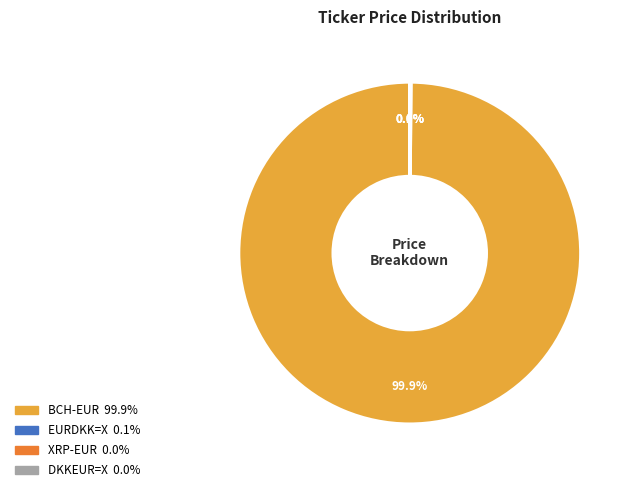

Is there a majority slice in this chart?

Yes